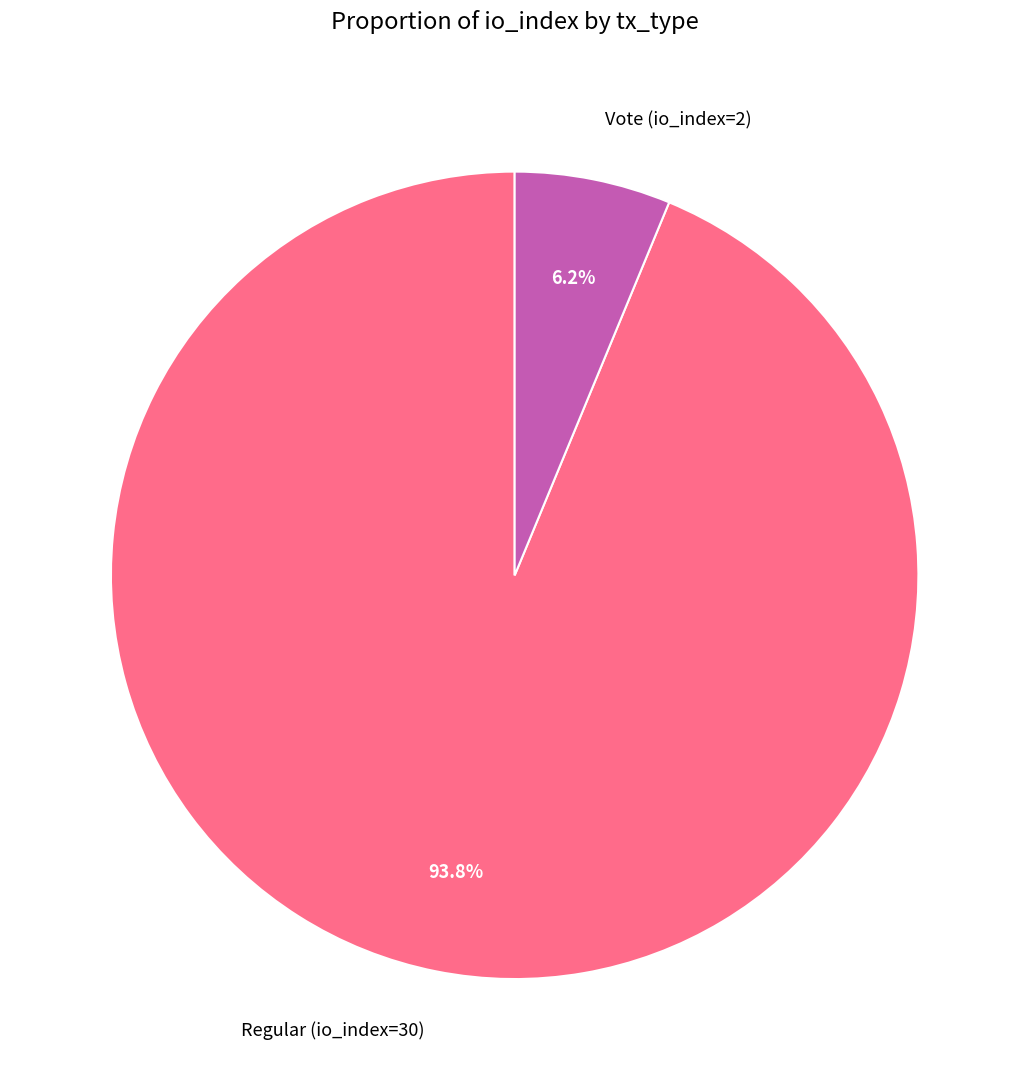

Is Regular (io_index=30) the majority of the pie?

Yes